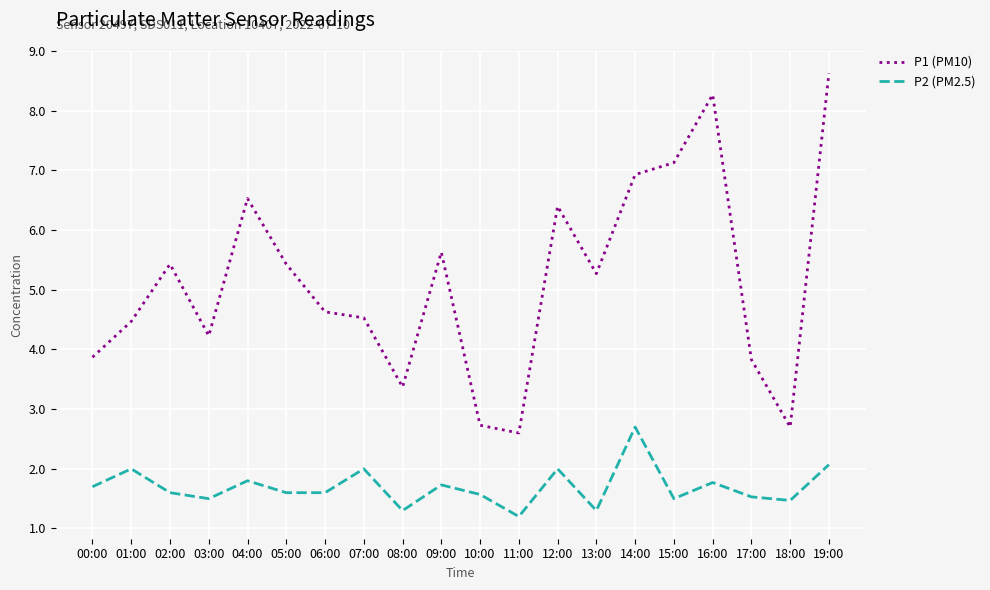

What is the difference between the P2 (PM2.5) values at 14:00 and 05:00?

1.1